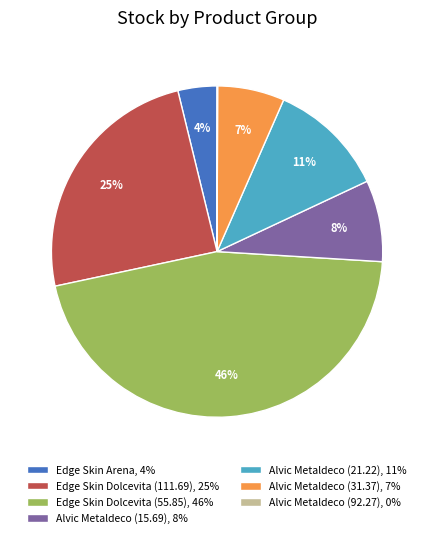

Which has a higher value, Alvic Metaldeco (21.22), 11% or Alvic Metaldeco (31.37), 7%?

Alvic Metaldeco (21.22), 11%